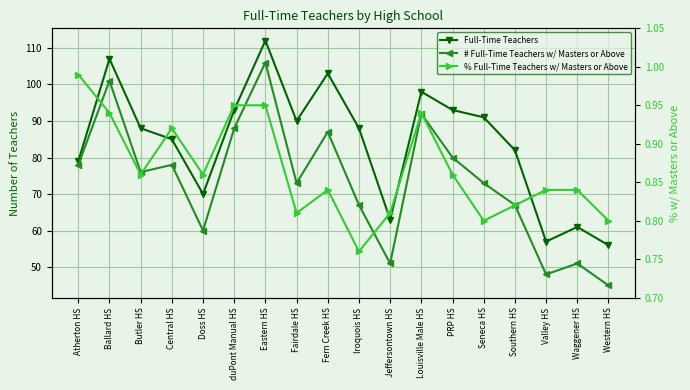

What is the difference between the Full-Time Teachers values at Jeffersontown HS and Louisville Male HS?

35.0